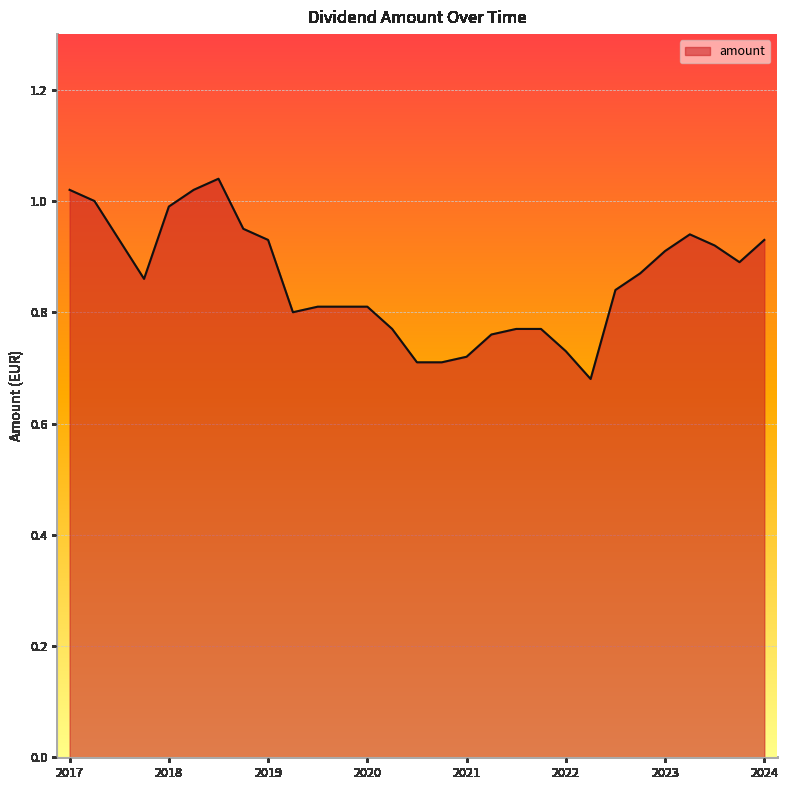

What is the difference between the maximum and minimum values?

0.4